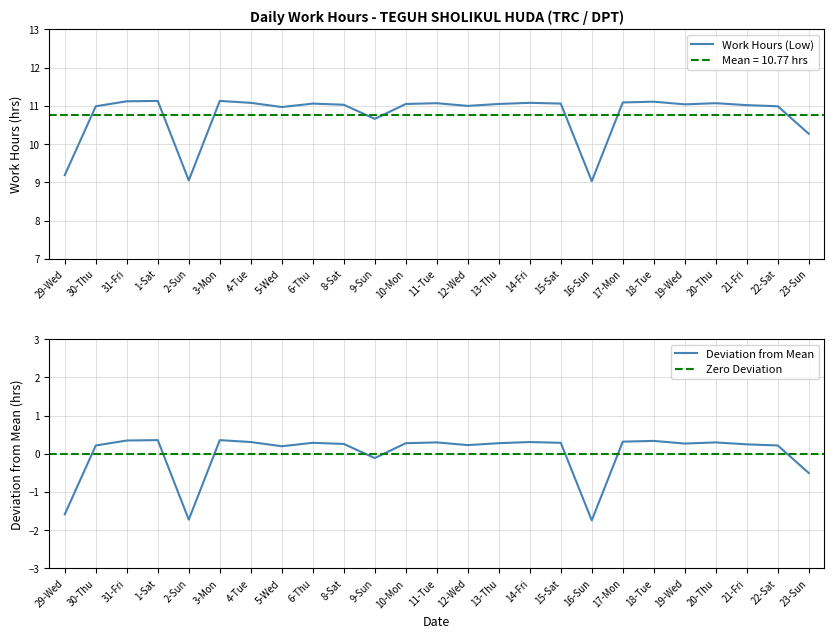

What is the approximate value at 15-Sat?

11.1